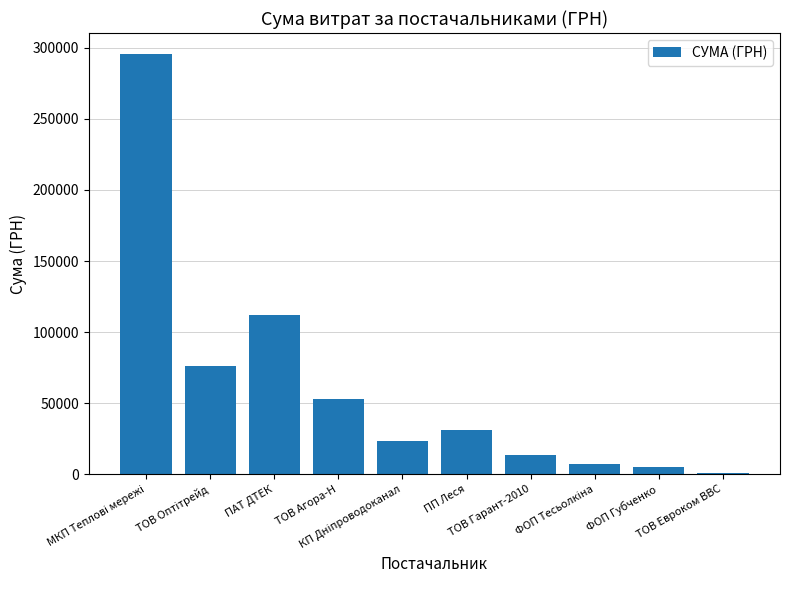

At which label is the value closest to 148452?

ПАТ ДТЕК